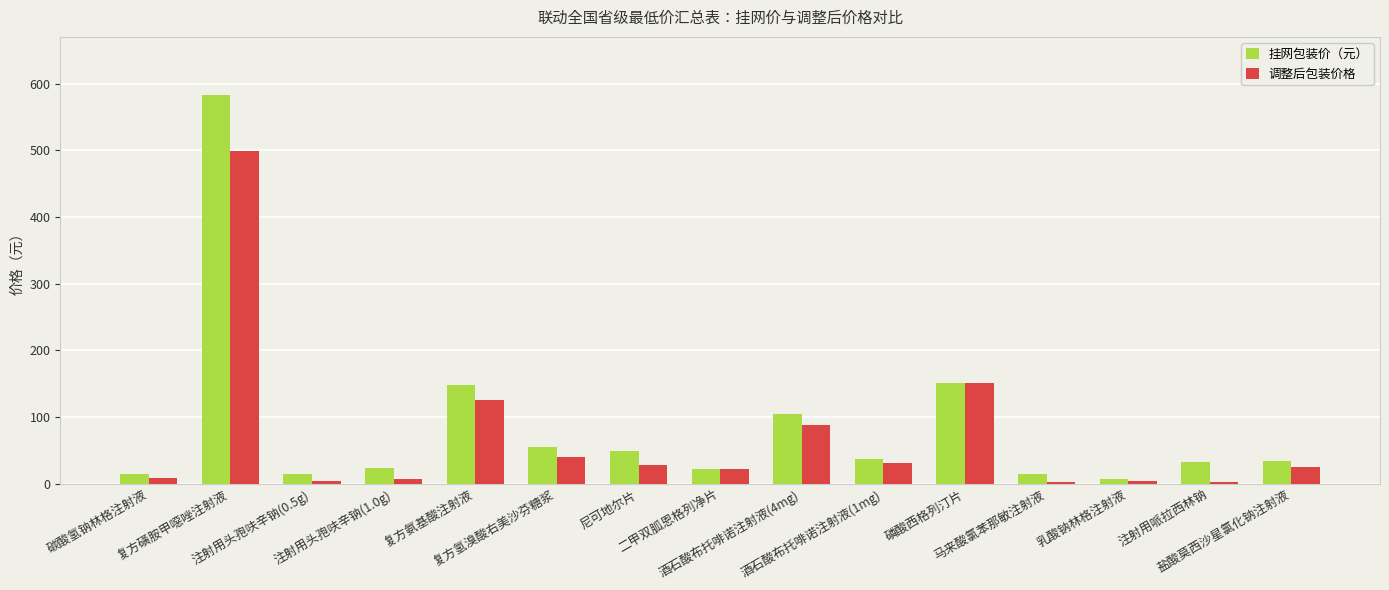

At which label does 调整后包装价格 first exceed 25?

复方磺胺甲噁唑注射液